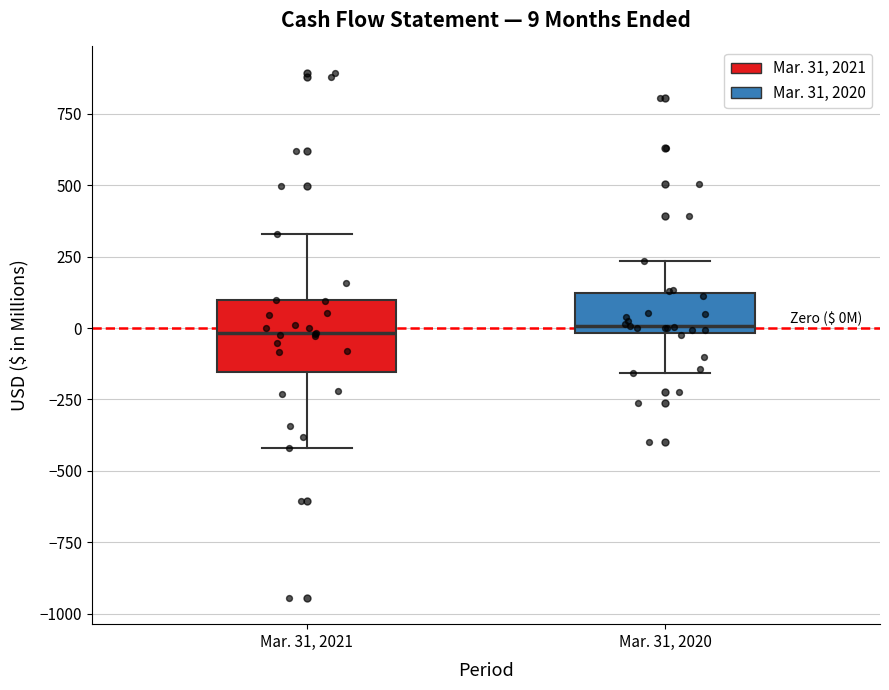

Comparing the boxes themselves (not the whiskers), which one is the tallest?

Mar. 31, 2021